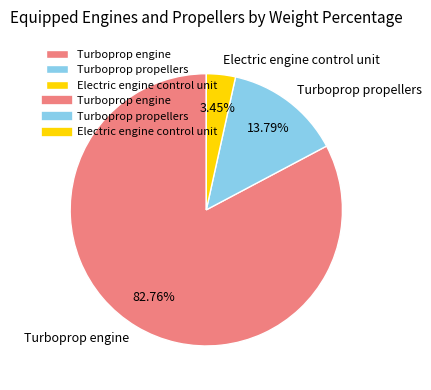

How many segments does this pie chart have?

3